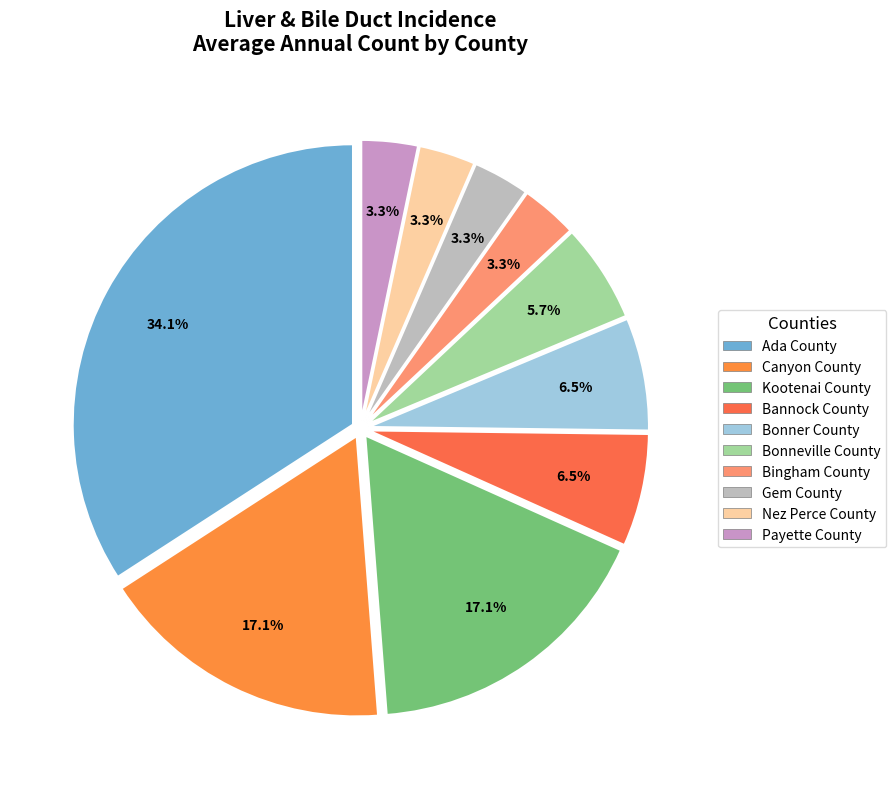

Which category has the biggest portion of the pie?

Ada County